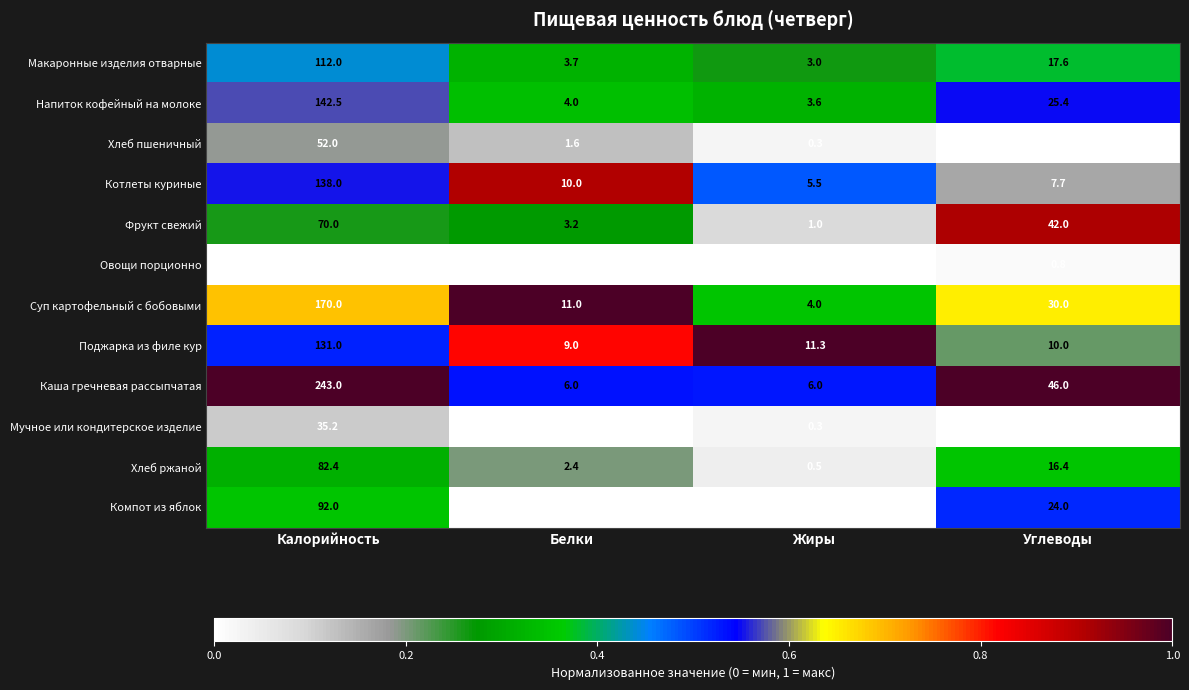

True or false: Котлеты куриные has a value of 8.8 at Жиры.

False